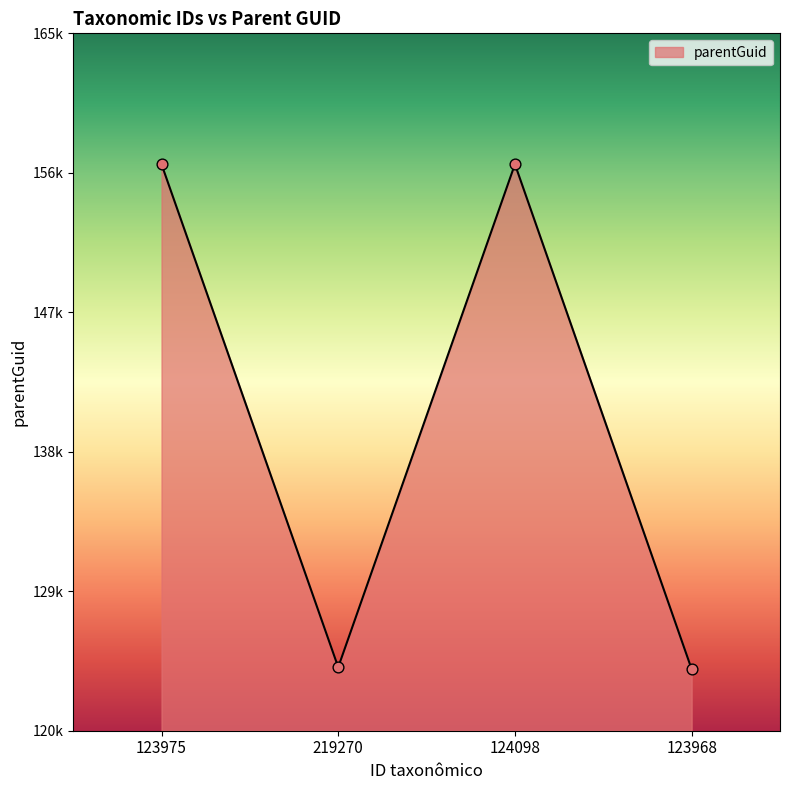

Does the chart have visible grid lines?

No